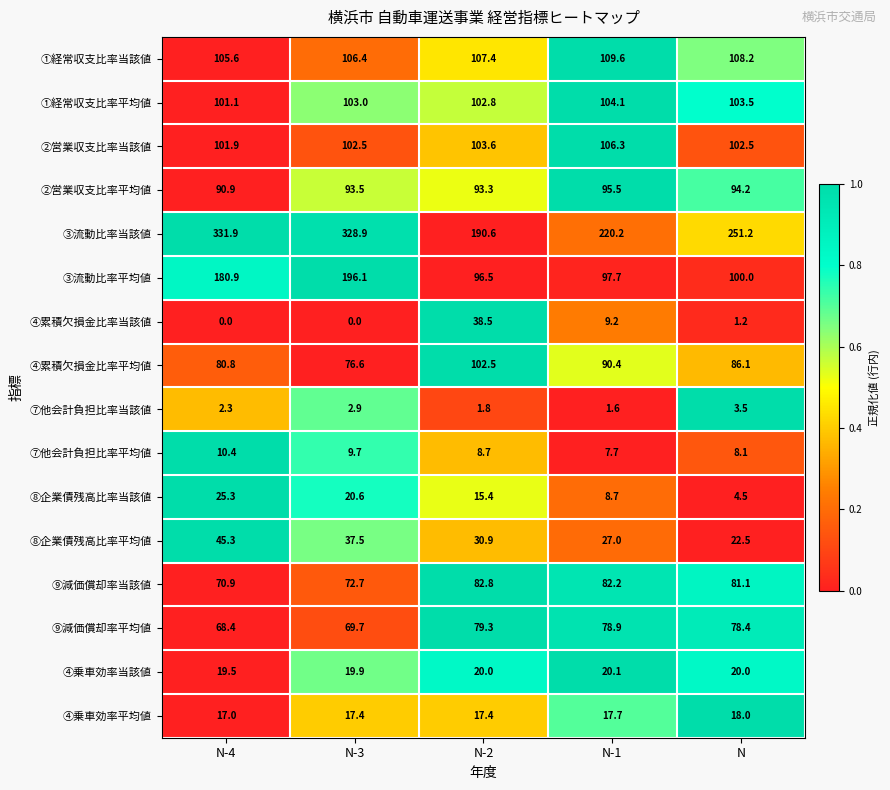

List the series in order of their peak value, lowest first.

⑦他会計負担比率当該値, ⑦他会計負担比率平均値, ④乗車効率平均値, ④乗車効率当該値, ⑧企業債残高比率当該値, ④累積欠損金比率当該値, ⑧企業債残高比率平均値, ⑨減価償却率平均値, ⑨減価償却率当該値, ②営業収支比率平均値, ④累積欠損金比率平均値, ①経常収支比率平均値, ②営業収支比率当該値, ①経常収支比率当該値, ③流動比率平均値, ③流動比率当該値